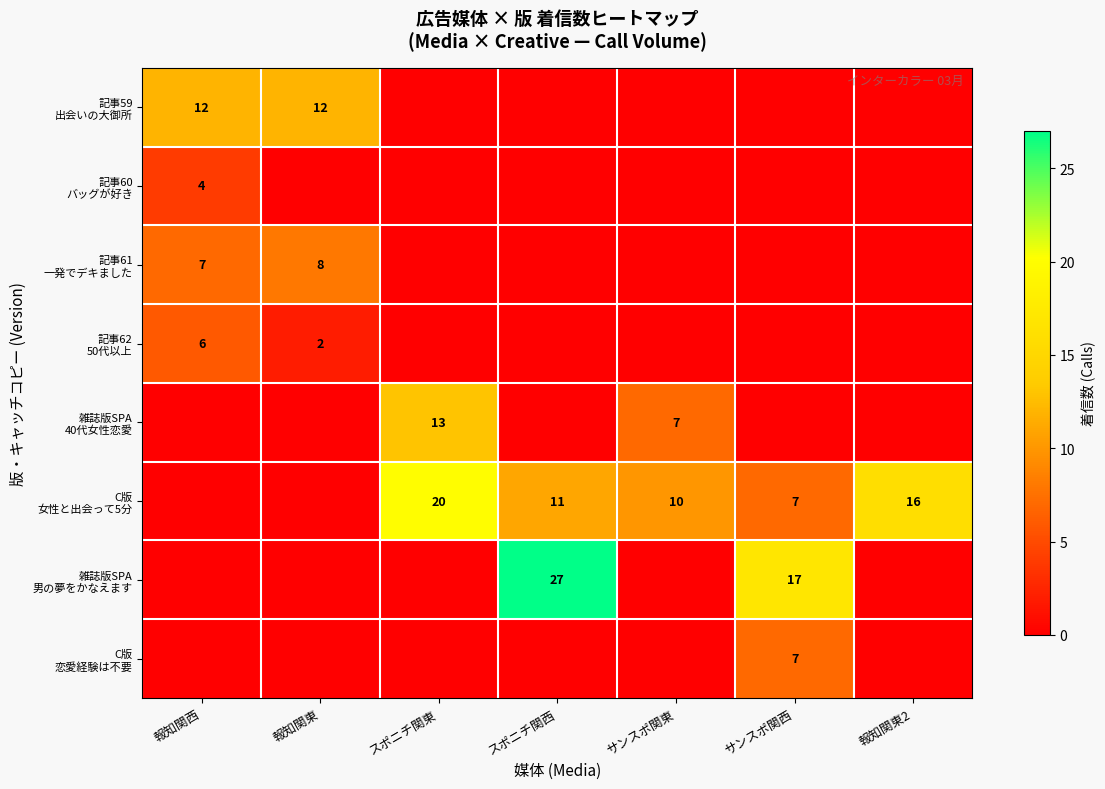

Which category has the lowest value across all series?

スポニチ関東